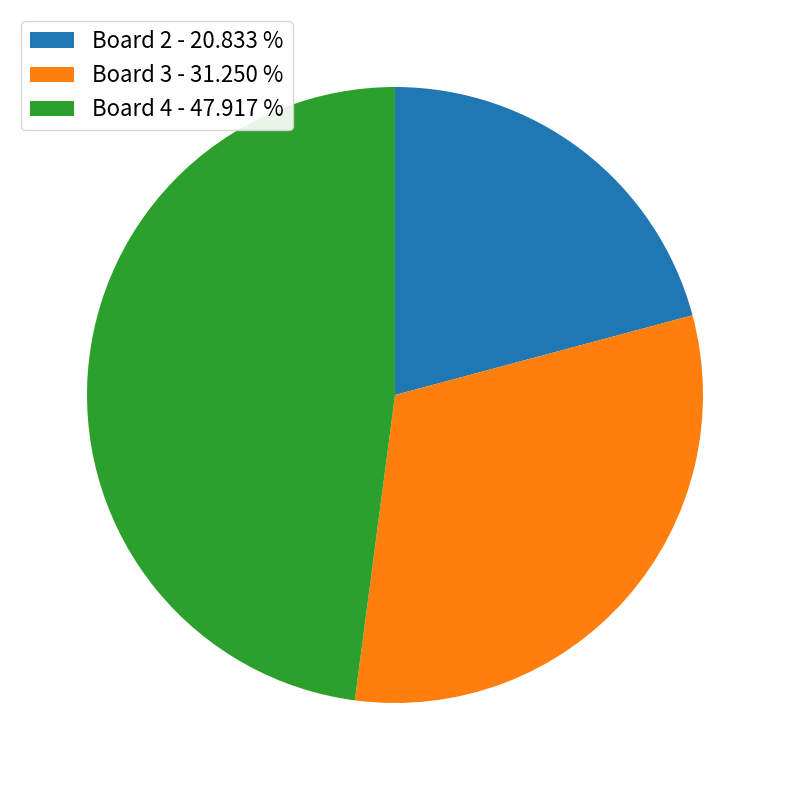

Rank the categories by value from highest to lowest.

Board 4 - 47.917 %, Board 3 - 31.250 %, Board 2 - 20.833 %